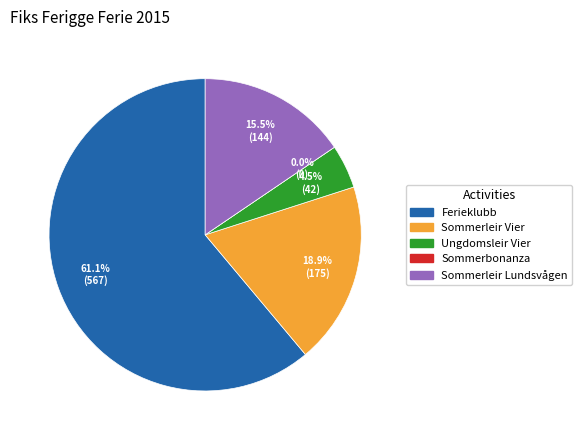

What percentage is the Sommerleir Vier slice, to the nearest percent?

19%